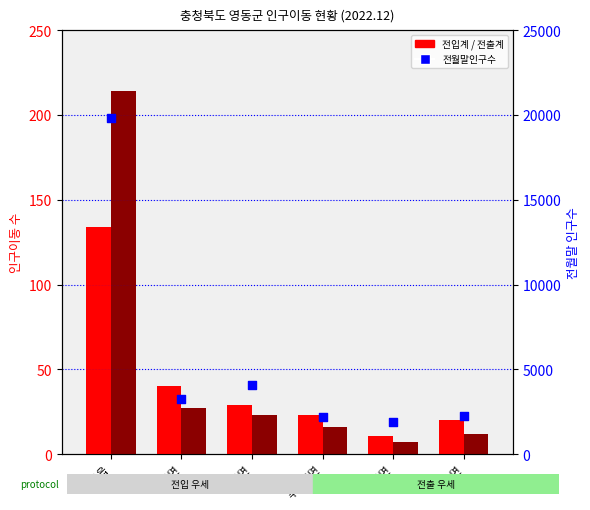

Which series reaches the maximum Y coordinate?

전월말인구수